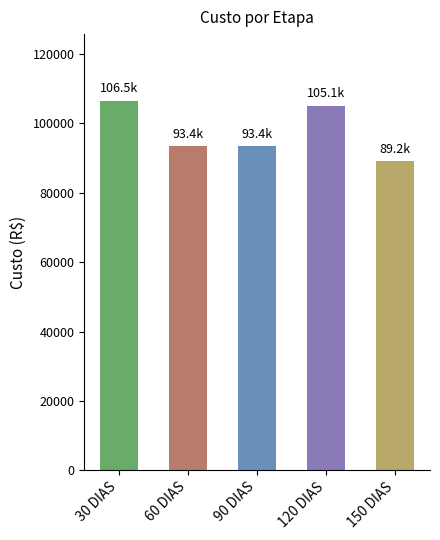

How many bars are there in total?

5